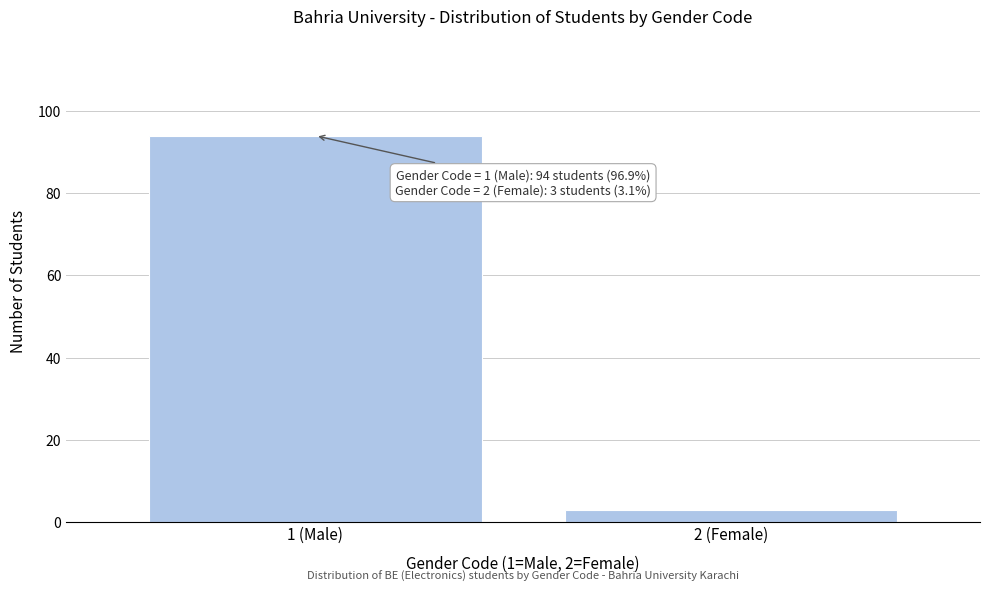

Reading left to right, list all the values displayed in this chart.

1 (Male)=94	2 (Female)=3